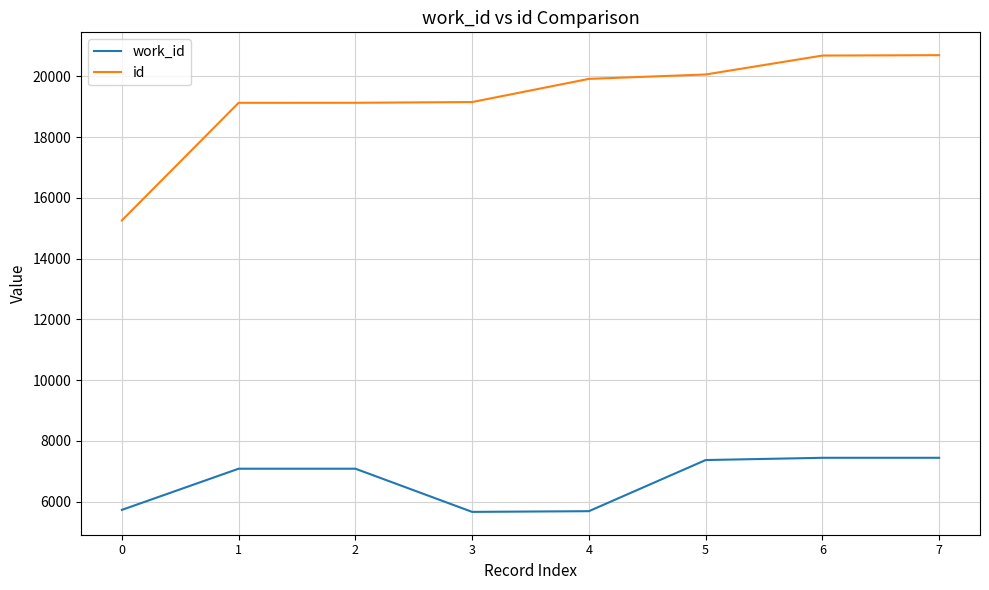

List the series in order of their peak value, lowest first.

work_id, id